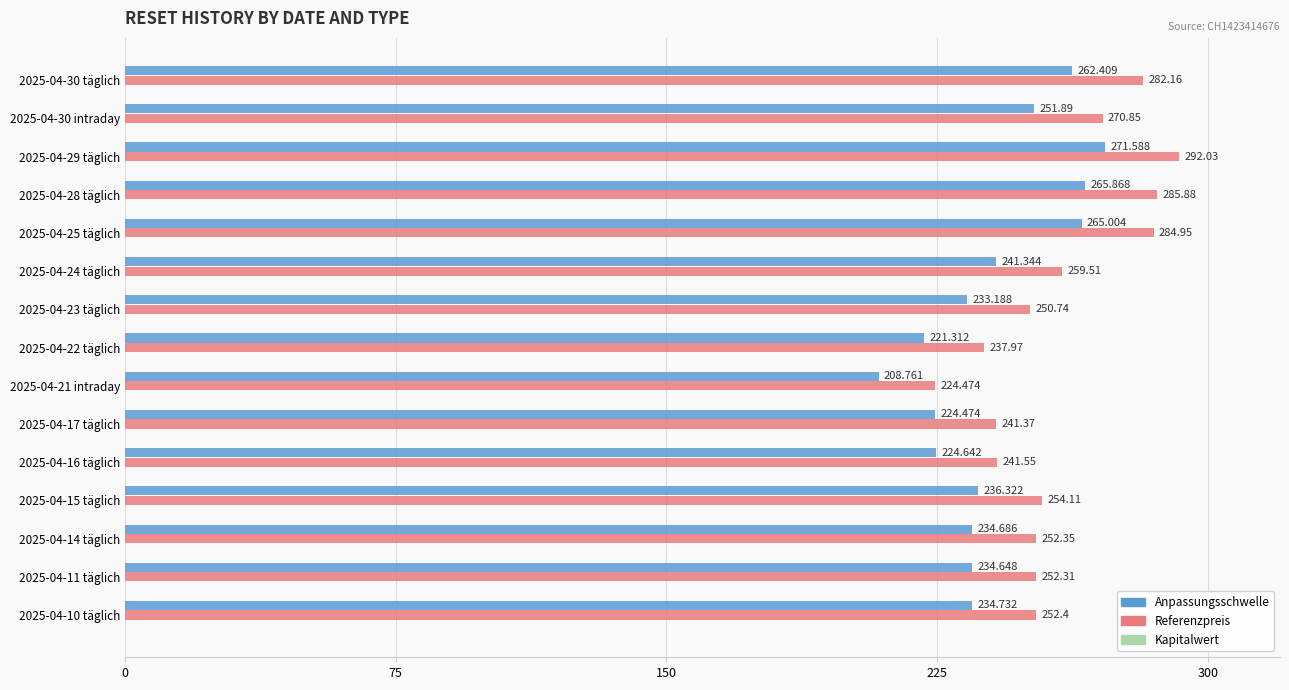

Is the value of Anpassungsschwelle at 2025-04-30 täglich greater than the value of Referenzpreis at 2025-04-29 täglich?

No